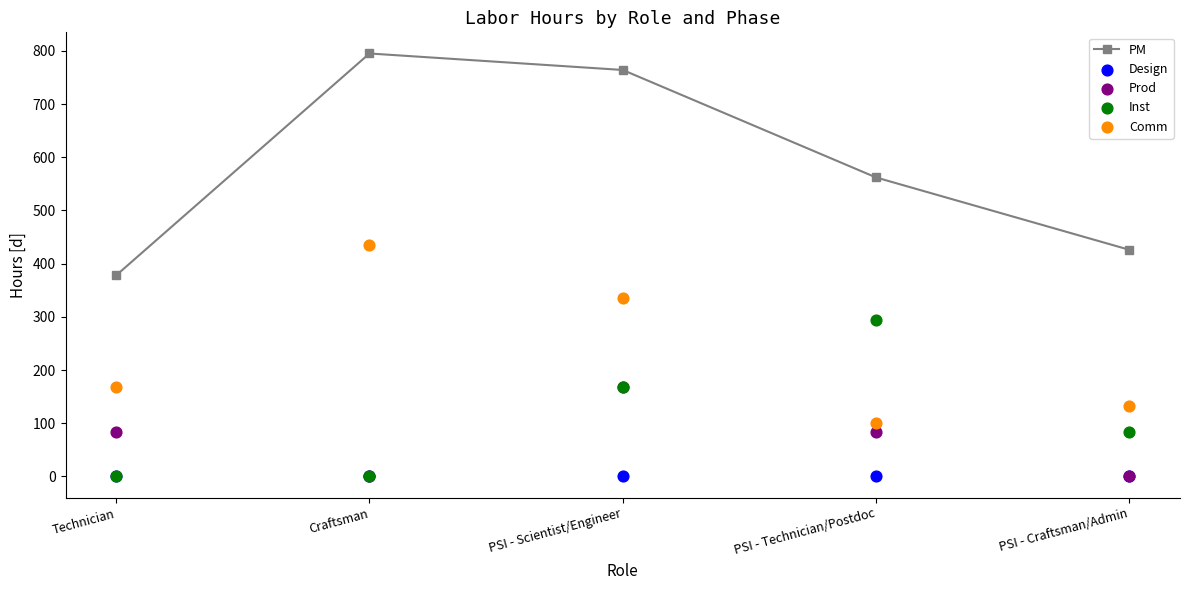

At how many categories does at least one series exceed 1?

5